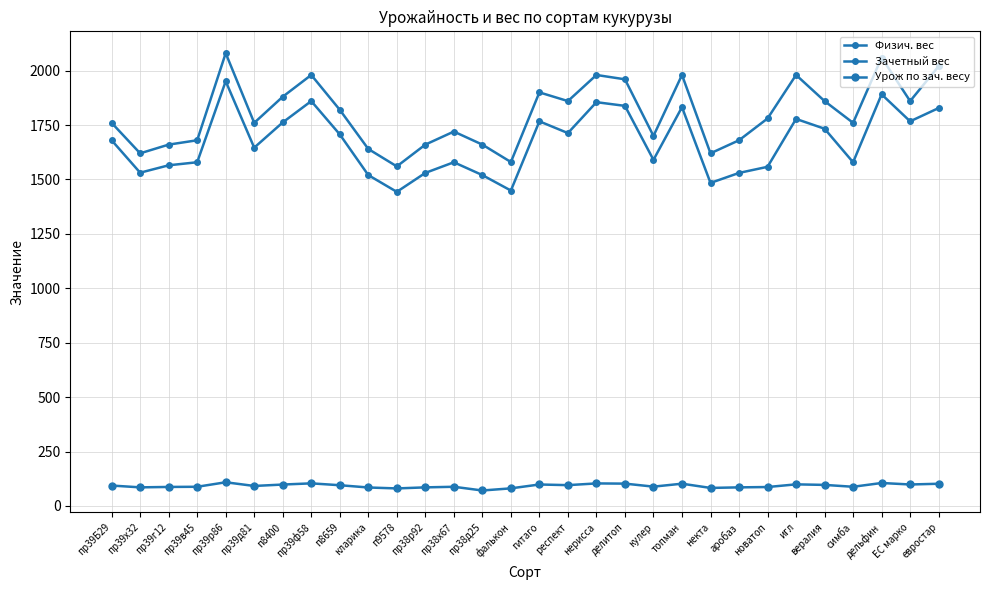

How many lines are shown in the chart?

3